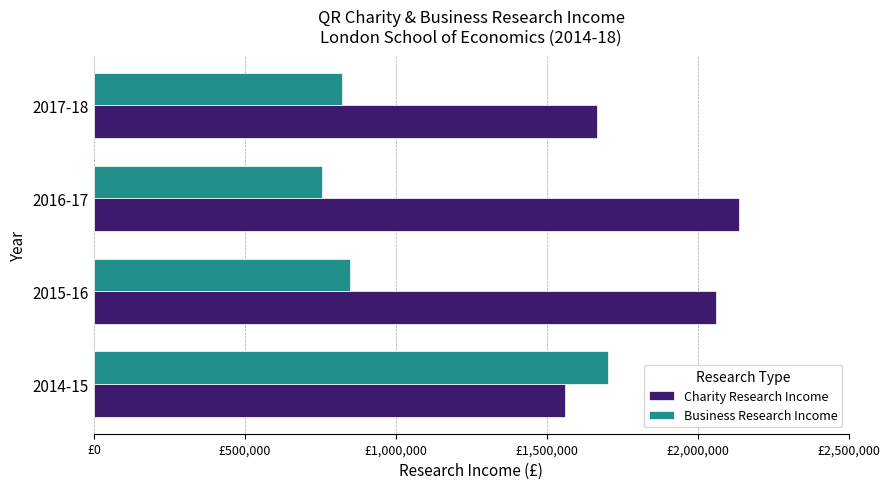

At how many categories does at least one series exceed 1229228?

4